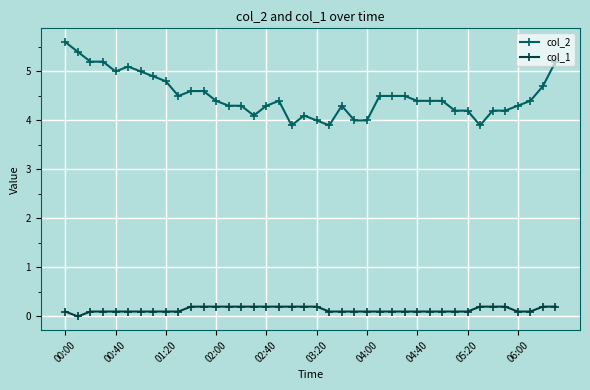

Rank the series by their average value, from highest to lowest.

col_2, col_1